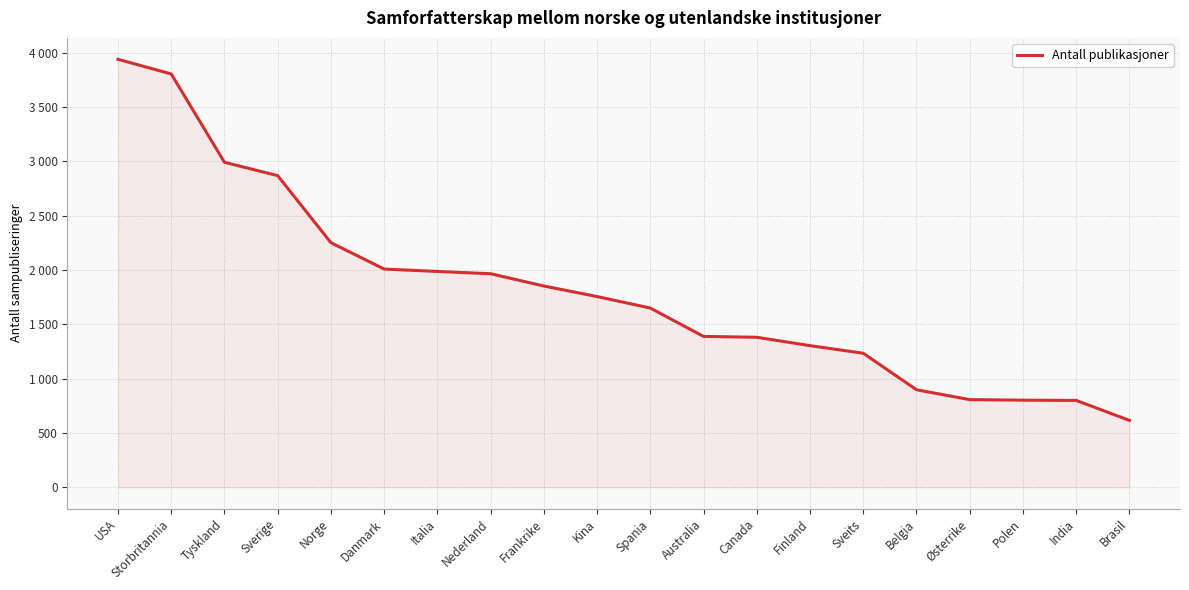

What is the approximate value at Kina, to the nearest 100?

1800